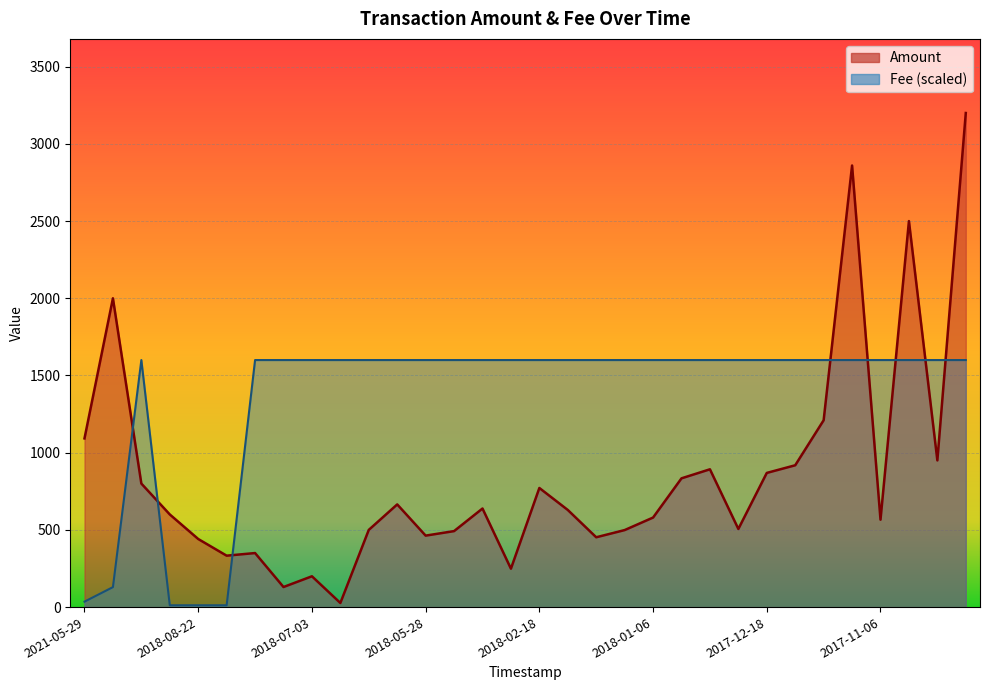

Which series has the largest range (max minus min)?

Amount